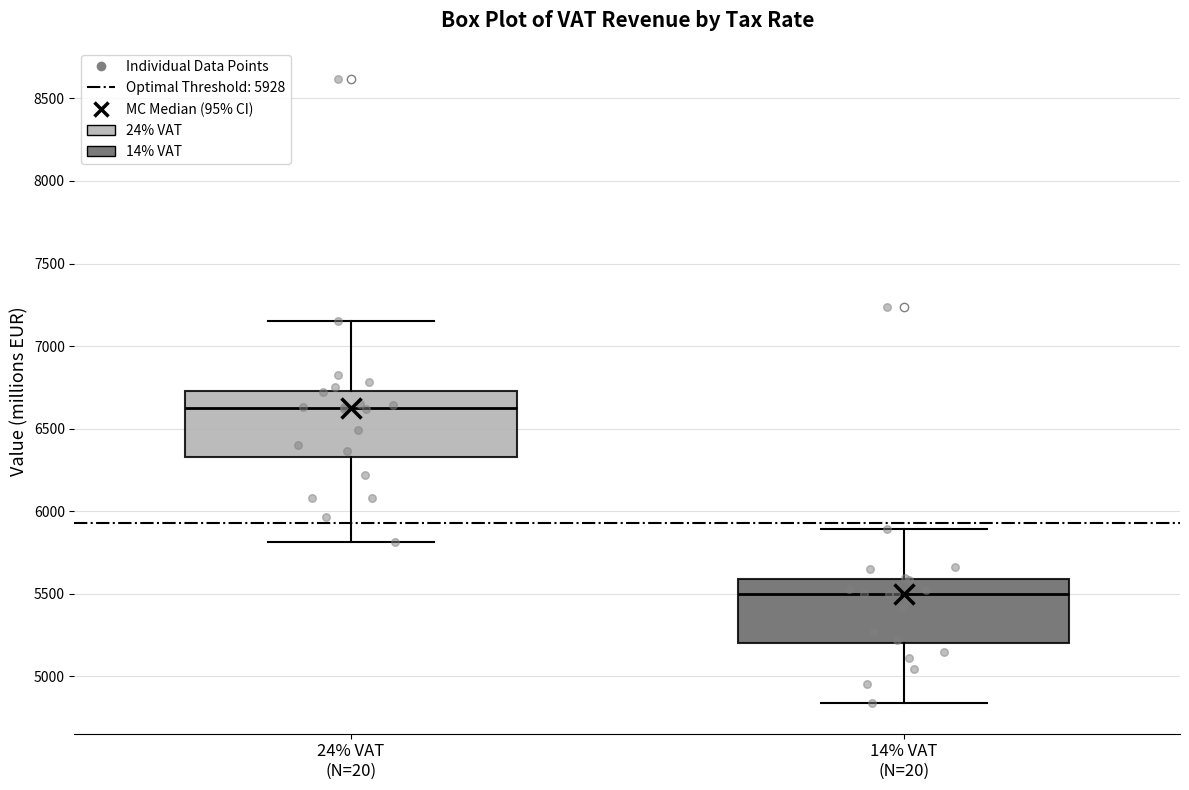

Which box has the lowest median line?

14% VAT (N=20)